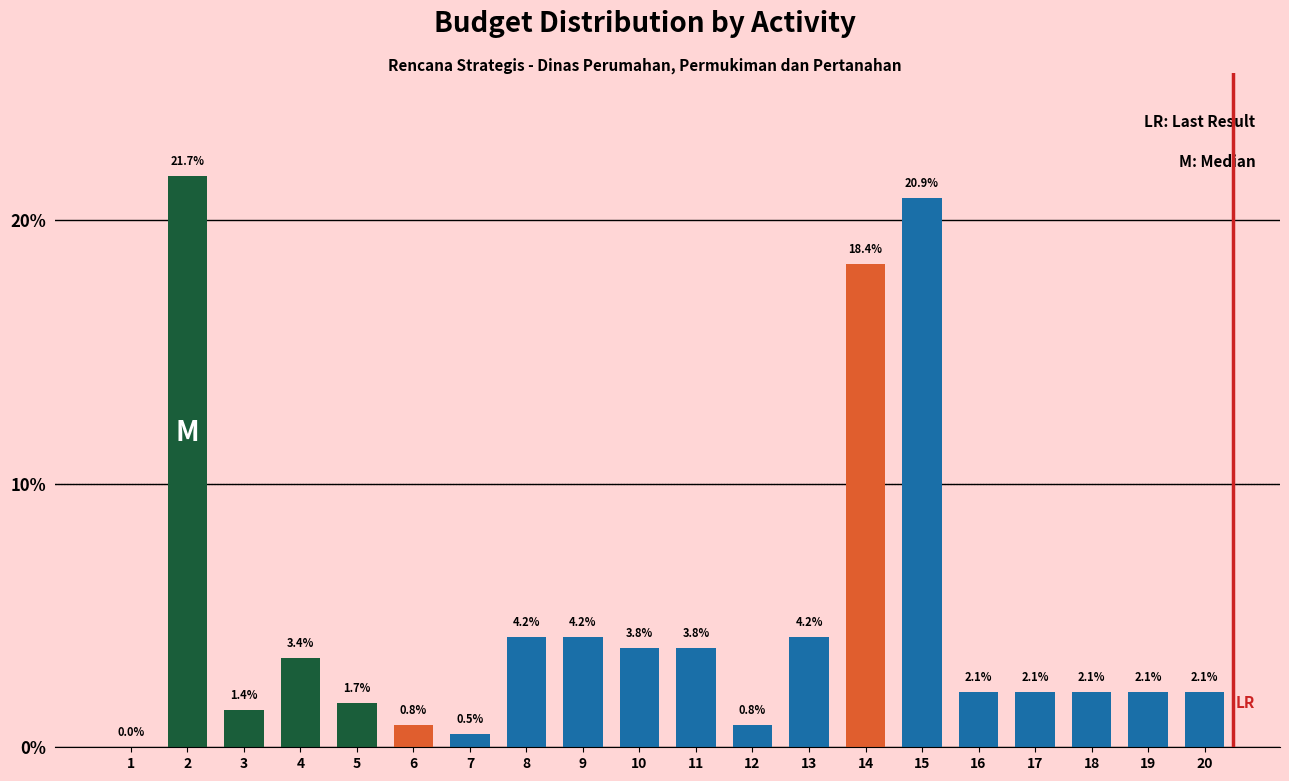

Reading left to right, list all the values displayed in this chart.

1=0.0	2=21.7	3=1.4	4=3.4	5=1.7	6=0.8	7=0.5	8=4.2	9=4.2	10=3.8	11=3.8	12=0.8	13=4.2	14=18.4	15=20.9	16=2.1	17=2.1	18=2.1	19=2.1	20=2.1